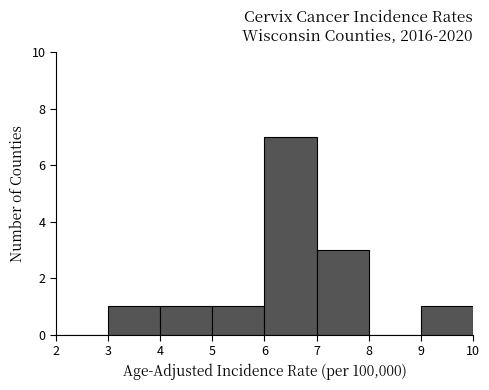

Reading left to right, transcribe this chart: for each bar, give the range it covers on the x-axis and its height. The values are not printed on the chart, so give them approximately, as read against the axis.

2 to 3: 0
3 to 4: 1
4 to 5: 1
5 to 6: 1
6 to 7: 7
7 to 8: 3
8 to 9: 0
9 to 10: 1